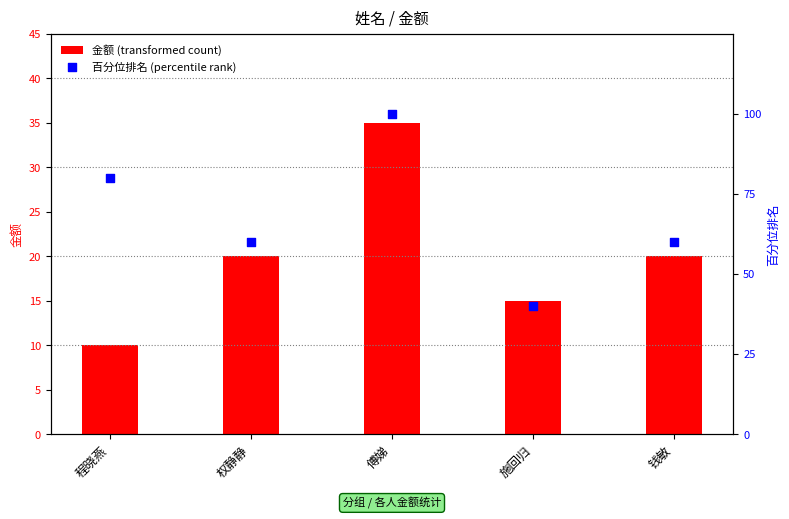

Which series contains the lowest Y value?

金额 (transformed count)